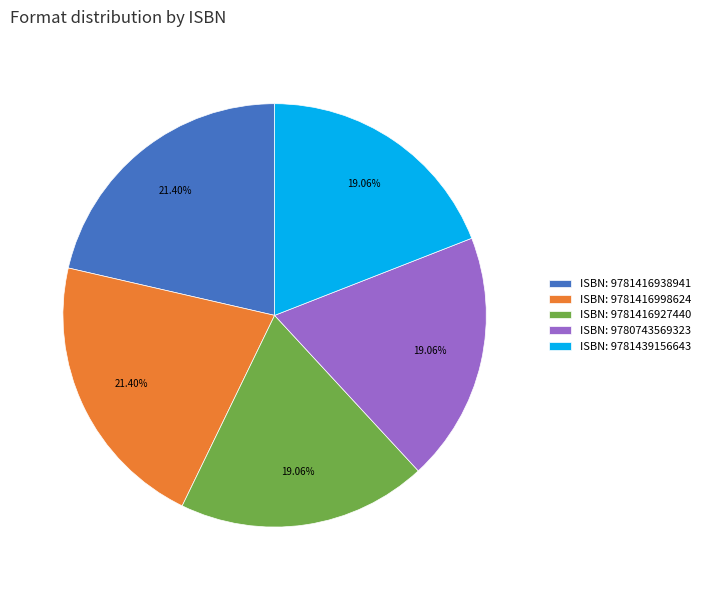

Do ISBN: 9781439156643 and ISBN: 9781416998624 together represent more than half of the pie?

No